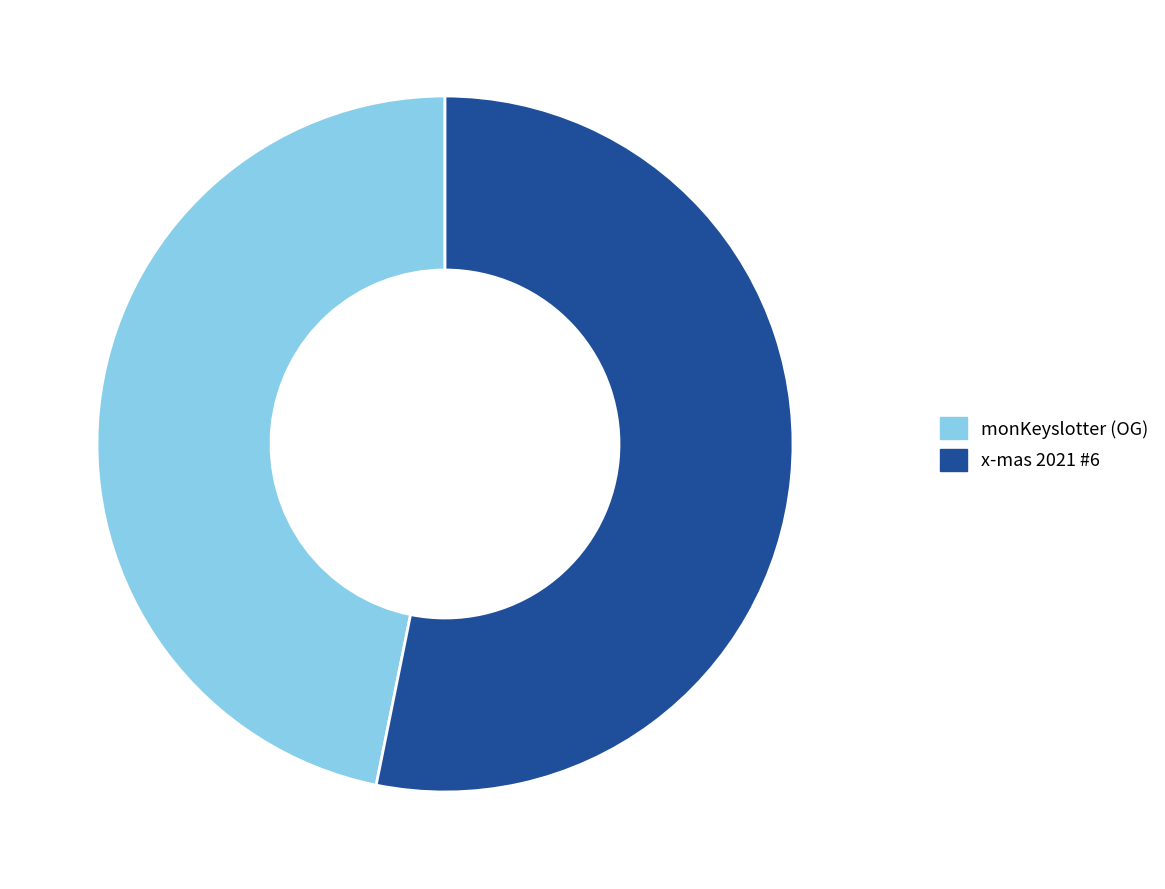

Which has a higher value, monKeyslotter (OG) or x-mas 2021 #6?

x-mas 2021 #6